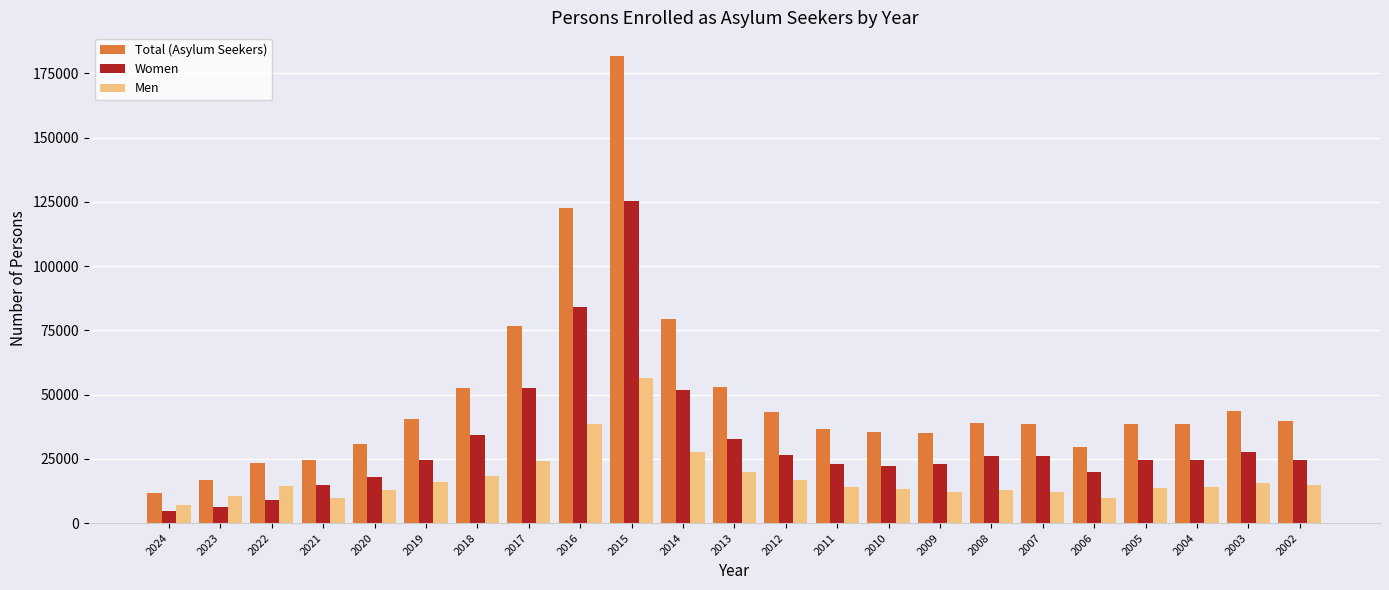

Is the value of Women at 2021 greater than the value of Total (Asylum Seekers) at 2016?

No